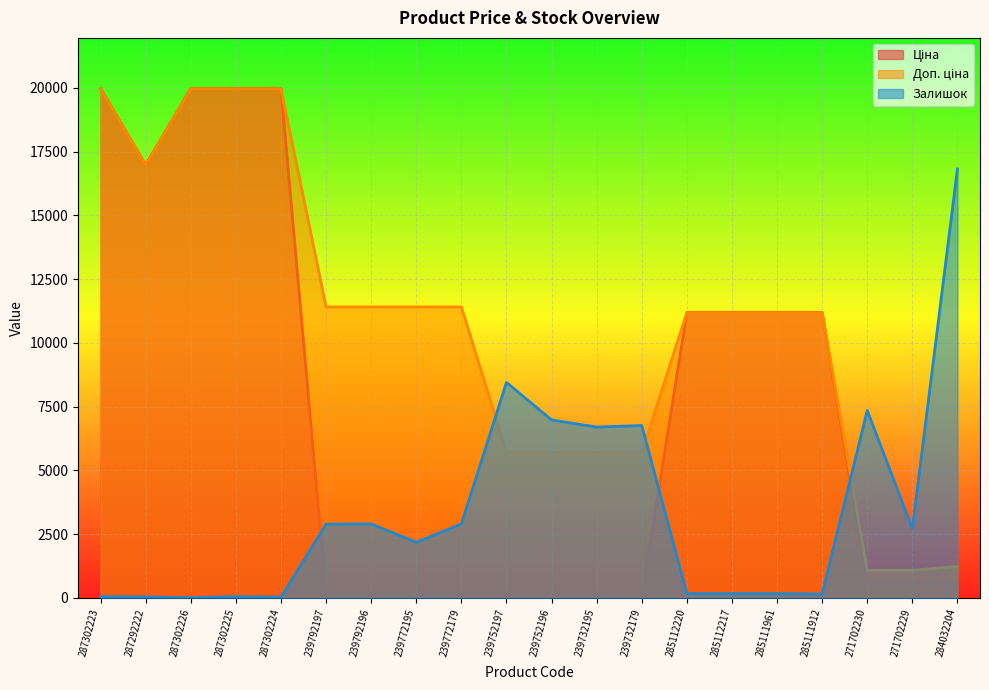

True or false: Ціна and Доп. ціна intersect in this chart.

False